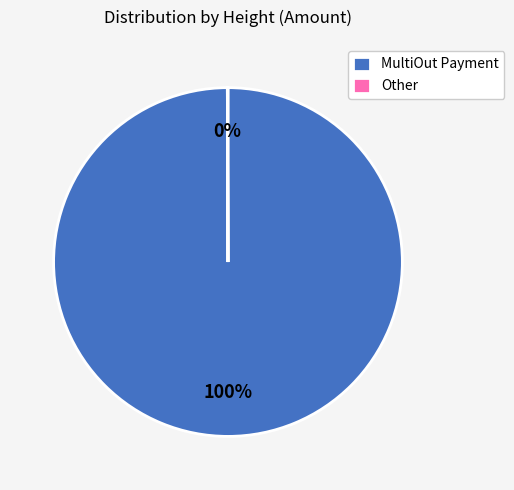

Which category accounts for the majority?

MultiOut Payment